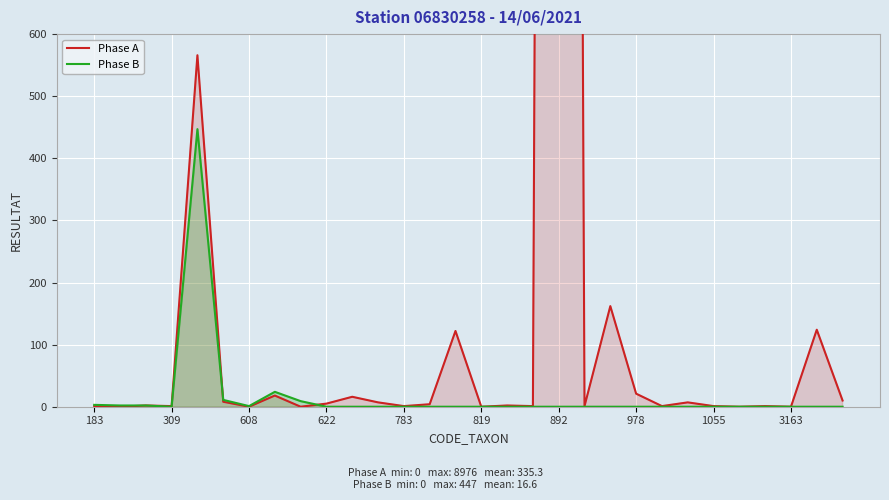

Between 19 and 26, which is larger?

19